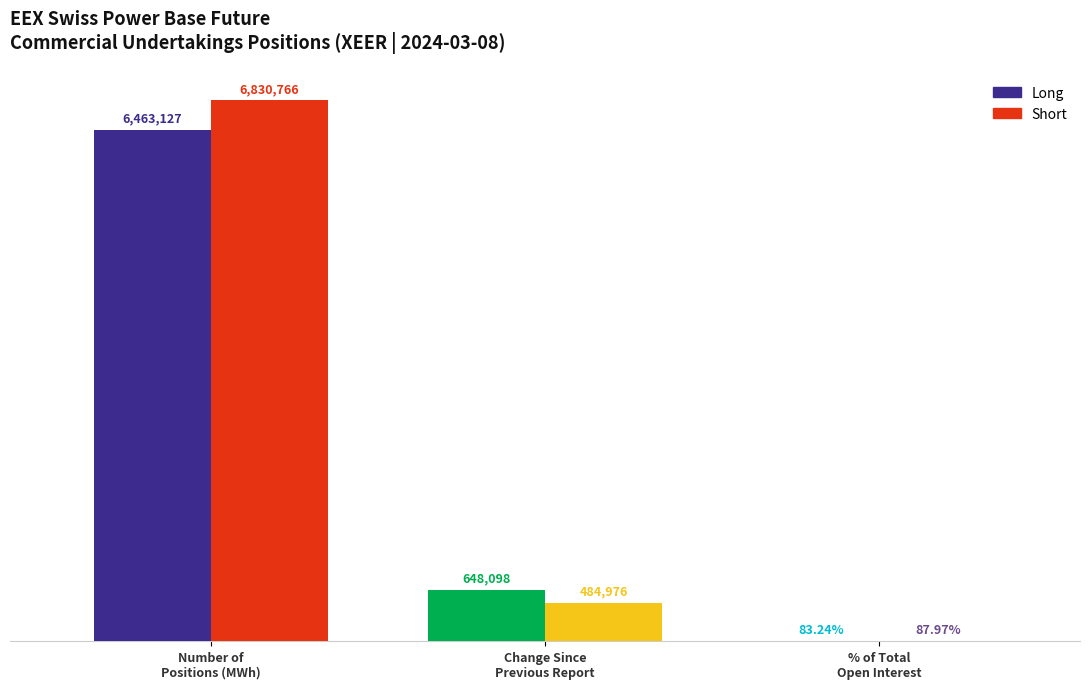

Count the number of data series in this chart.

2